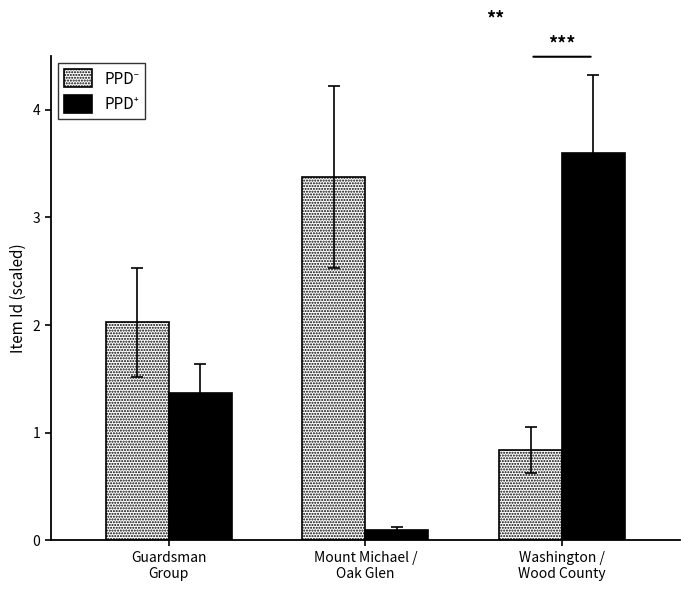

What is the greatest value displayed?

3.6